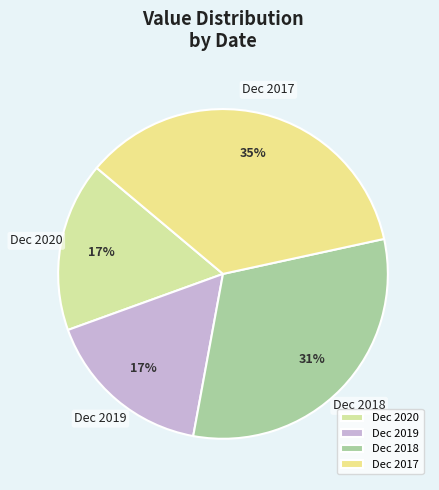

Count the number of slices in the pie.

4